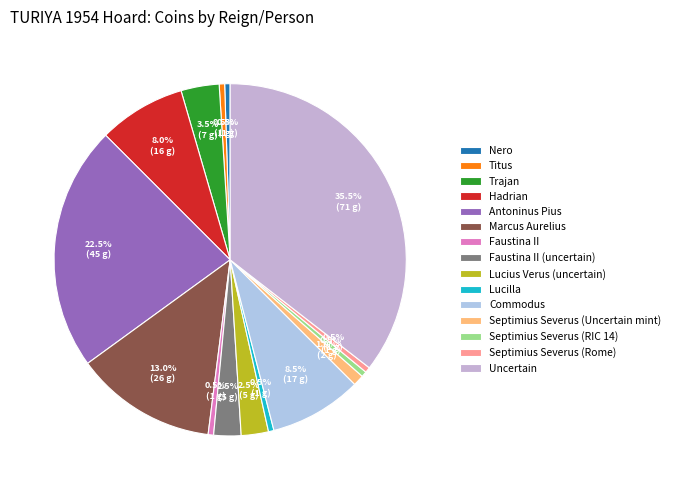

Does Marcus Aurelius represent more than half of the total?

No